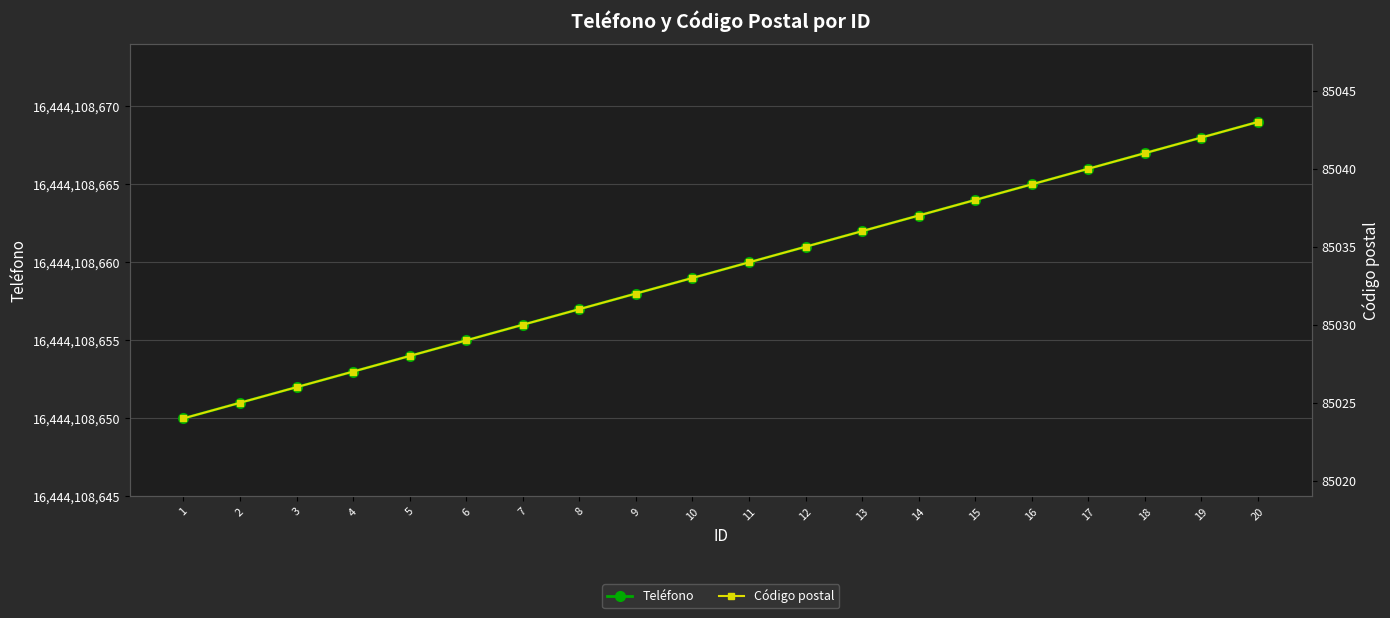

Does the chart display data point markers on the line(s)?

Yes